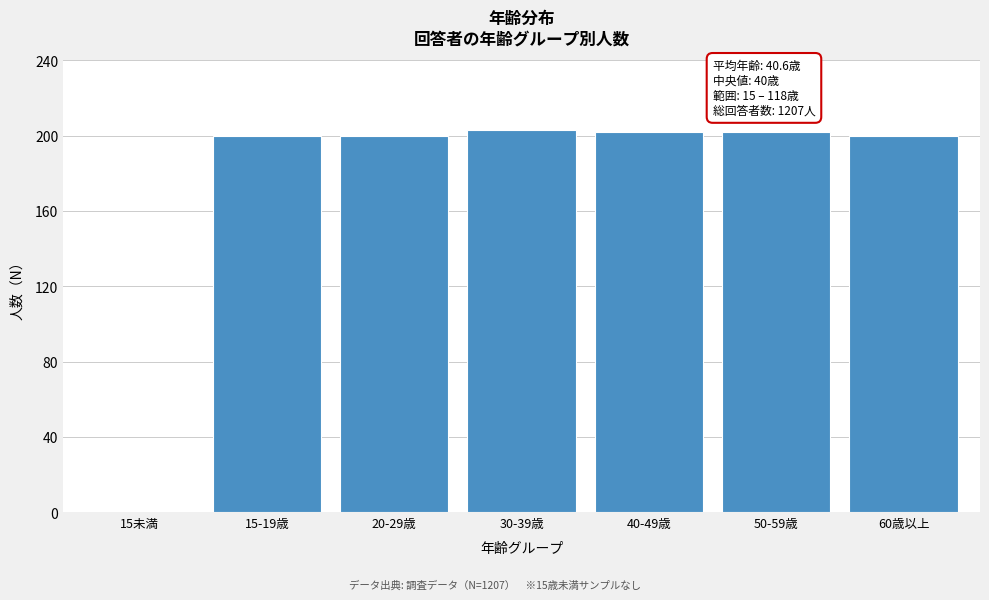

Reading left to right, extract all data points from this chart.

15未満=0	15-19歳=200	20-29歳=200	30-39歳=203	40-49歳=202	50-59歳=202	60歳以上=200